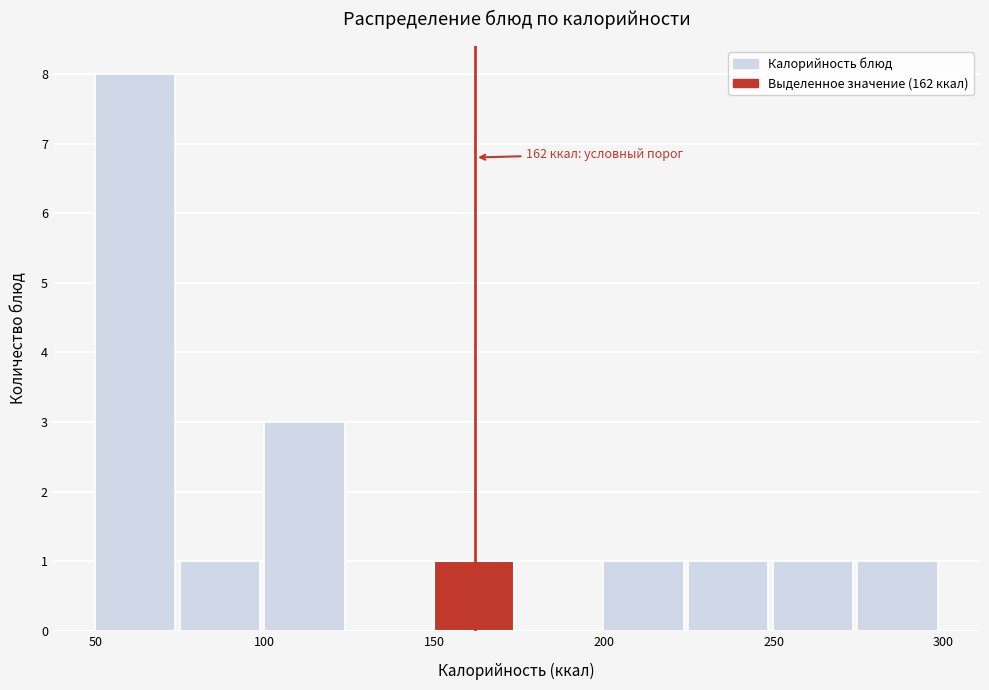

Which range on the x-axis has the tallest bar?

50 to 75